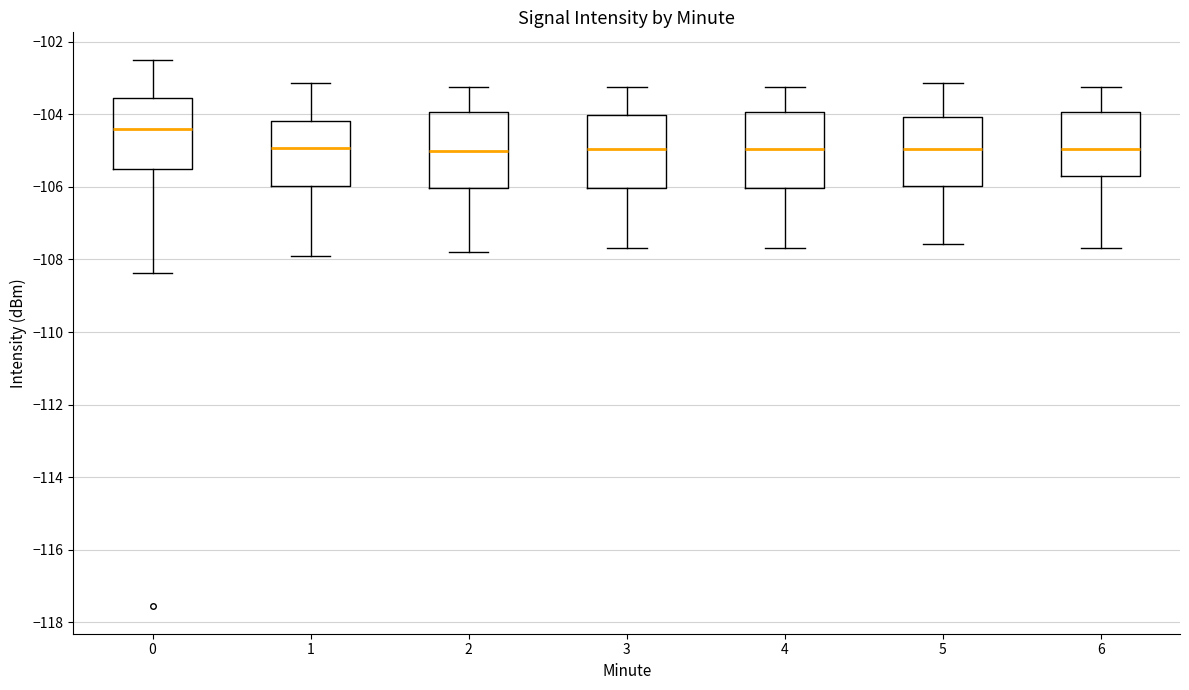

Which box's median line is the highest?

0